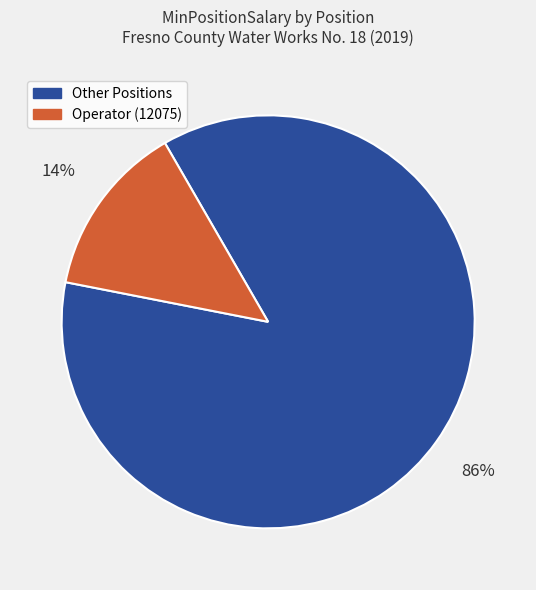

Is it true that Operator (12075) is 1% of the pie?

False